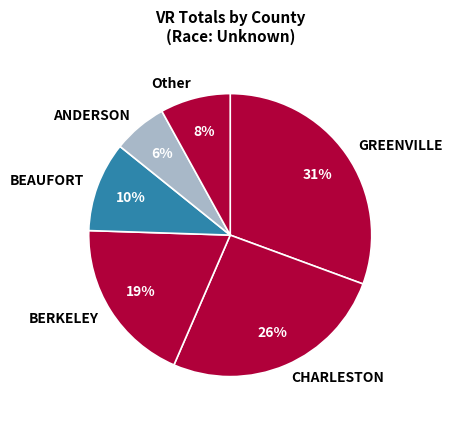

What percentage is the GREENVILLE slice, to the nearest percent?

31%